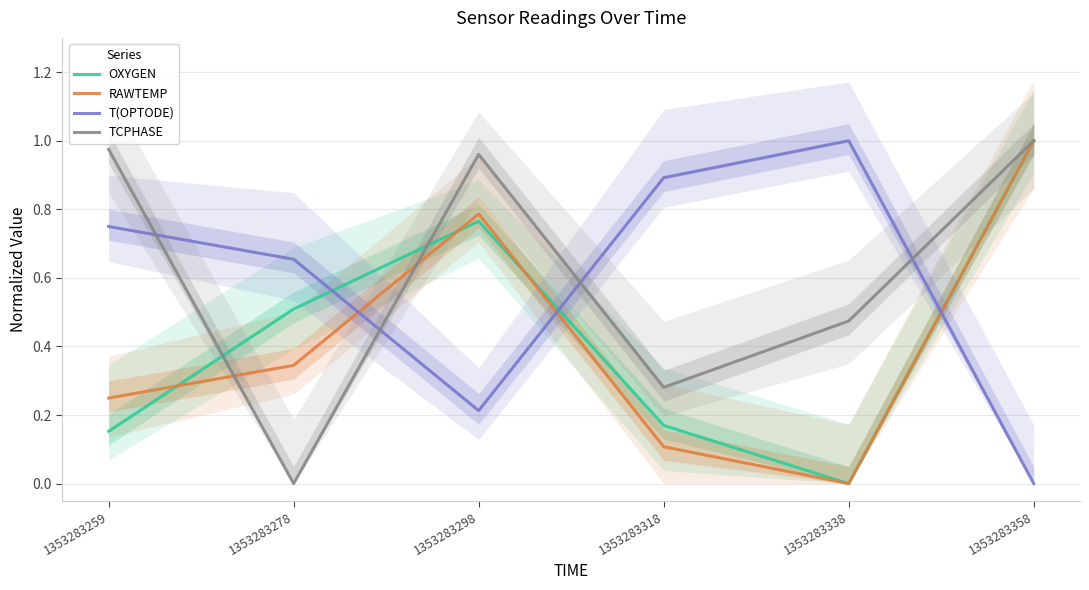

Count the OXYGEN values in the range 0 to 1.

6